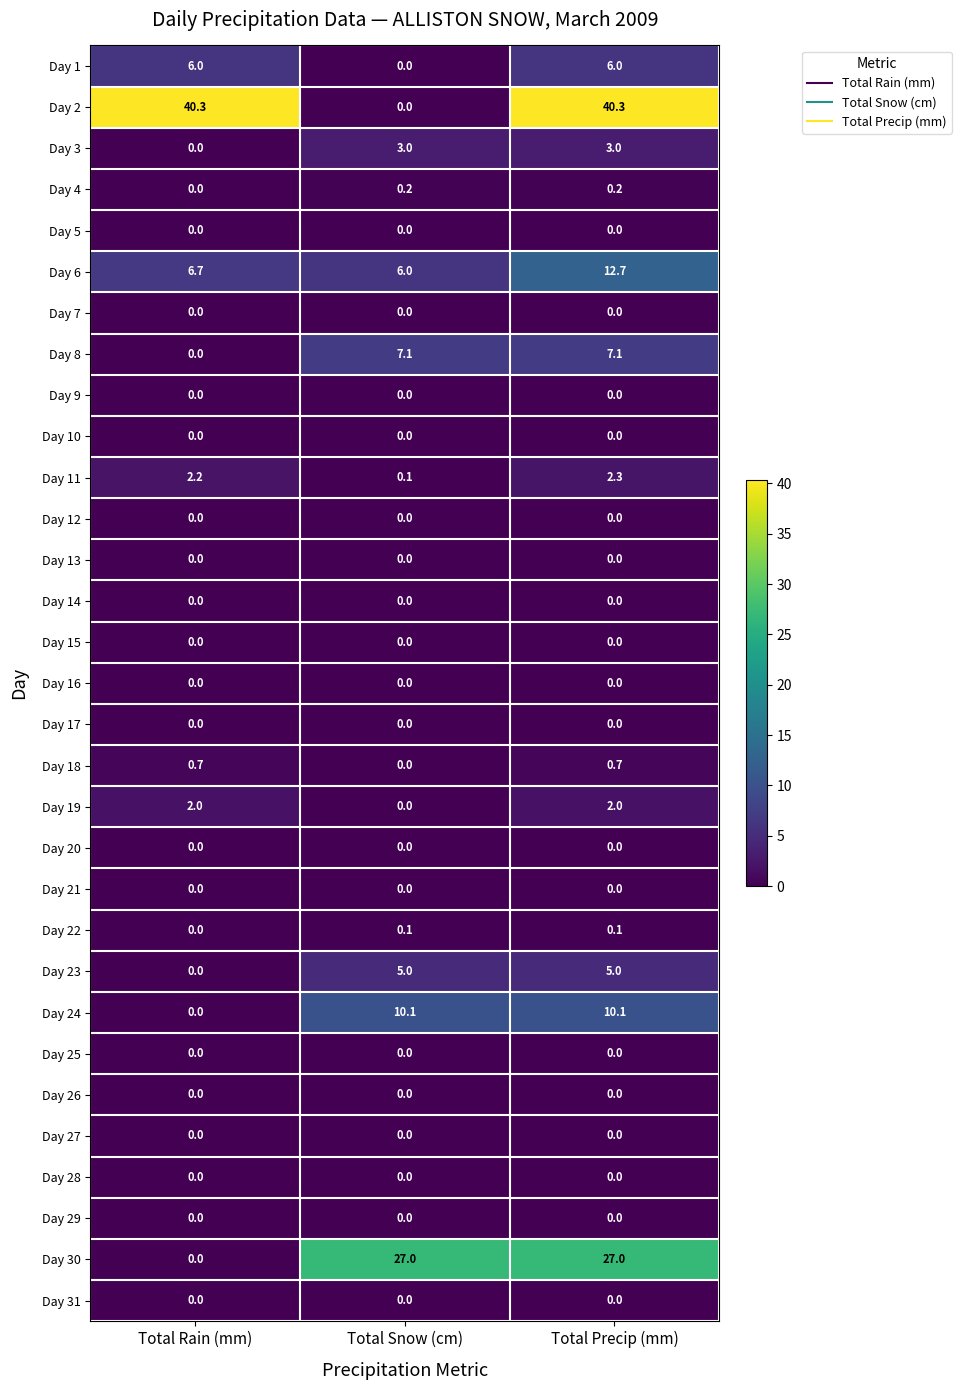

What is the spread (max minus min) of values at Total Rain (mm)?

40.3